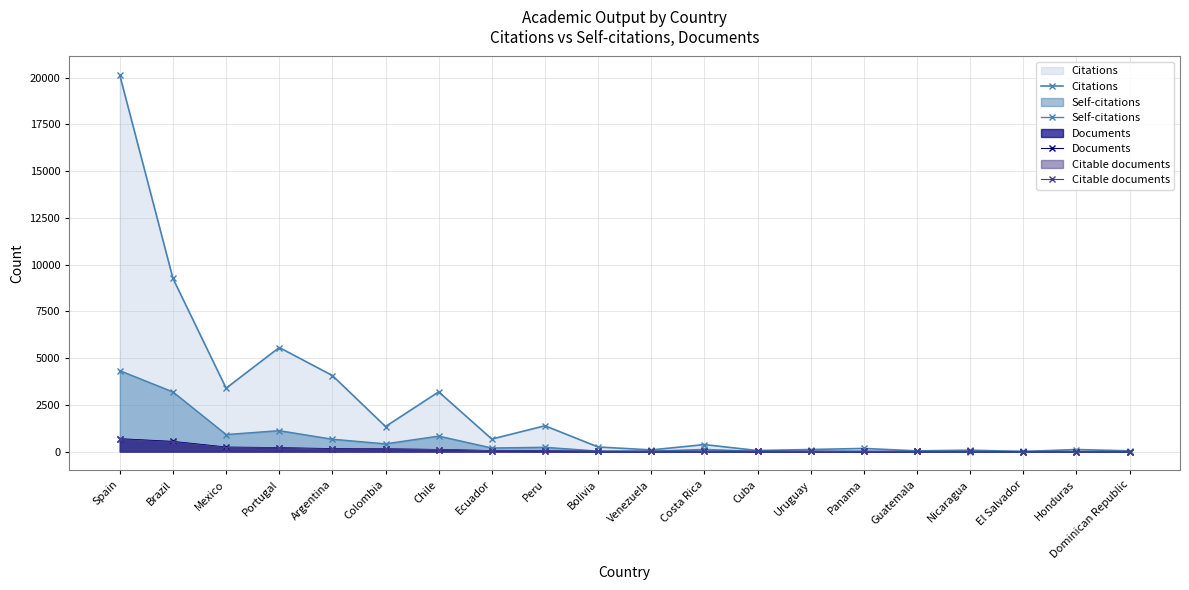

Which series has the widest spread of values?

Citations